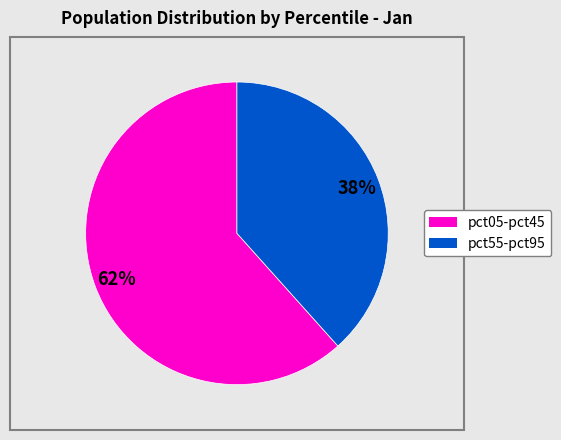

Does any single category account for the majority?

Yes